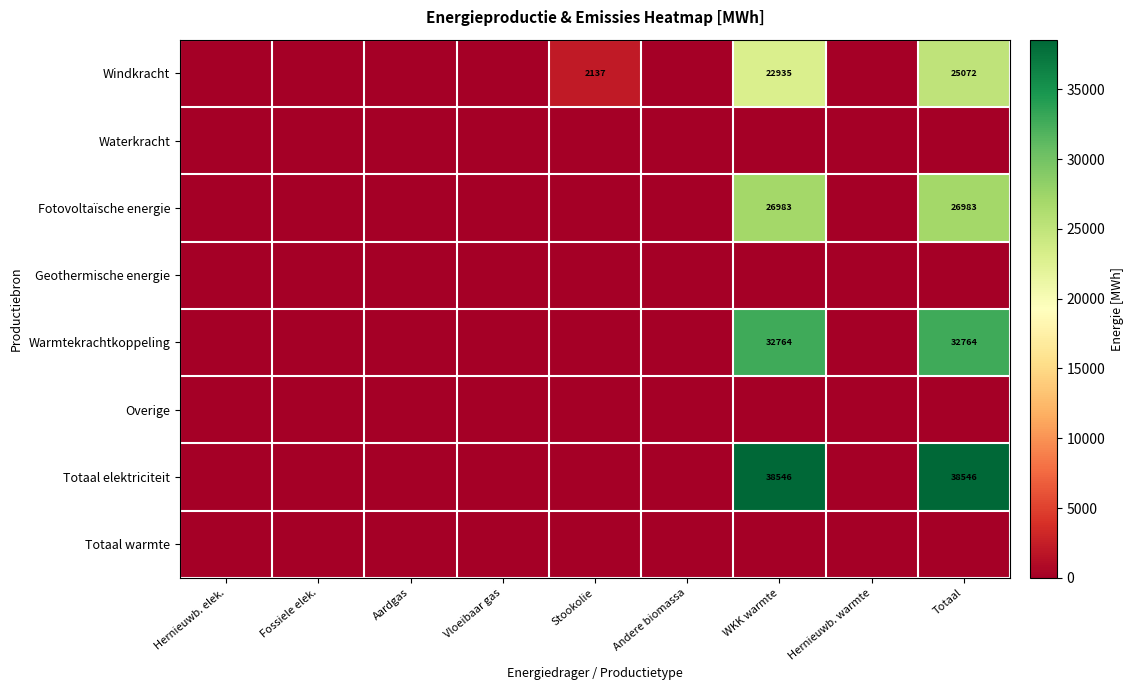

What is the maximum value shown in the chart?

38546.5